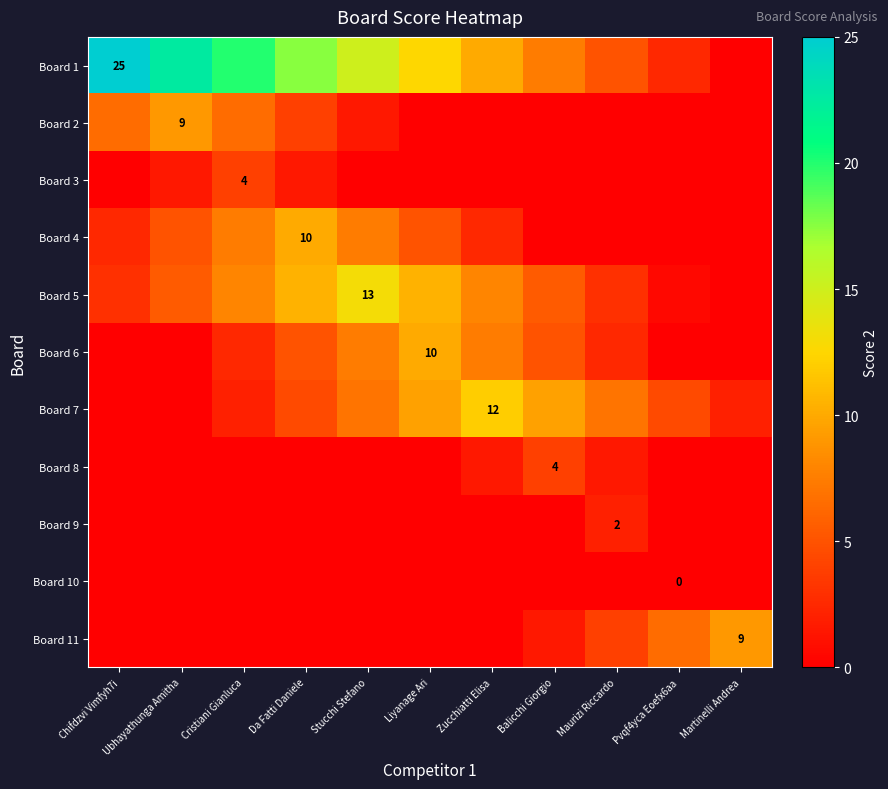

True or false: Board 1 has a value of 25.0 at Chifdzvi Vimfyh7i.

True